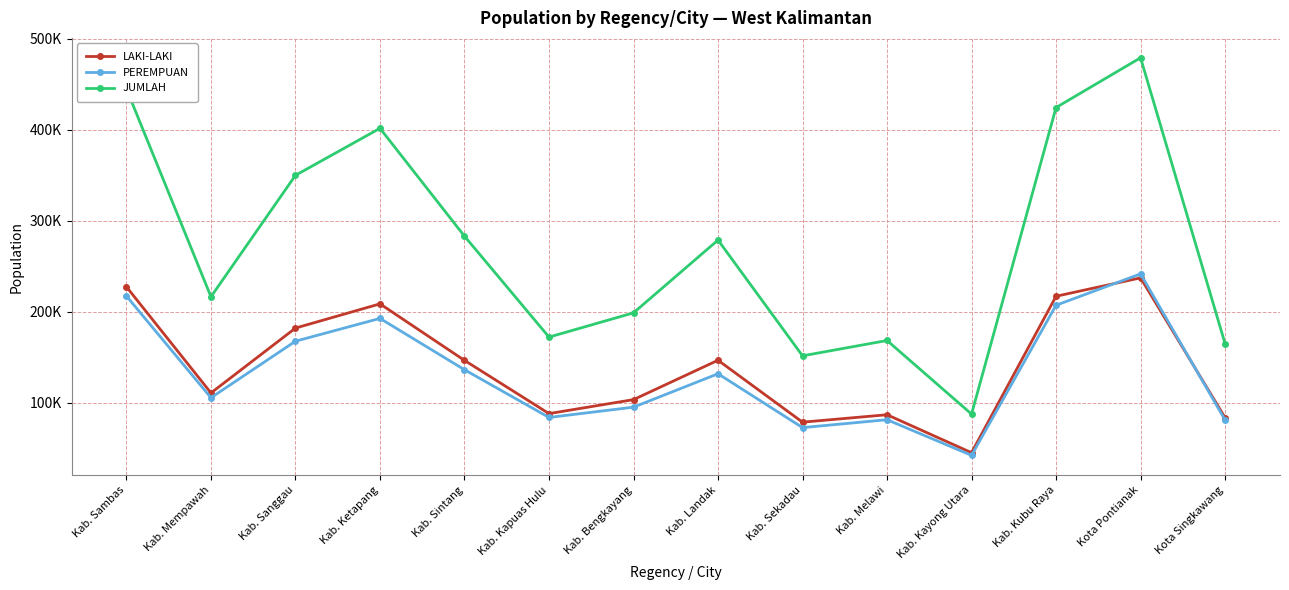

Does the chart have visible grid lines?

Yes